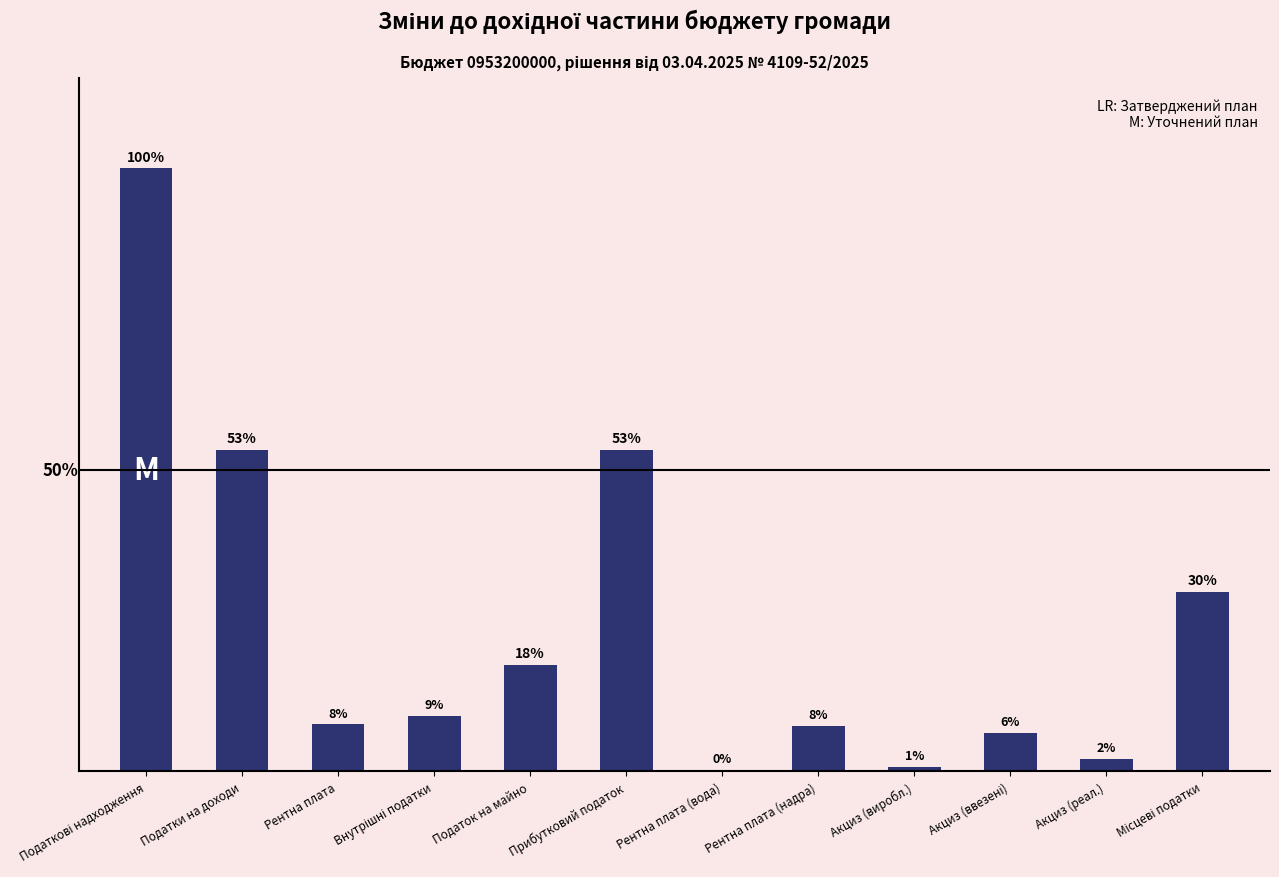

What is the difference between the maximum and minimum values?

99.8